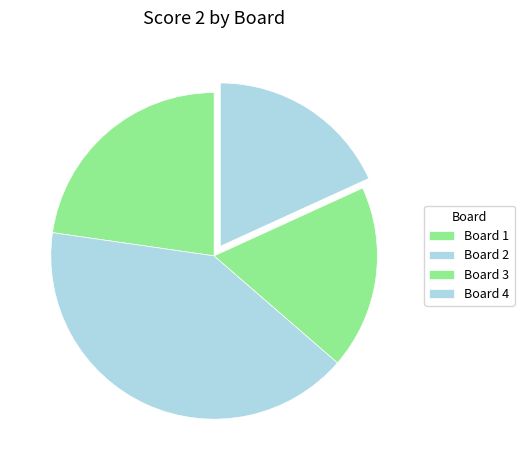

How many segments does this pie chart have?

4